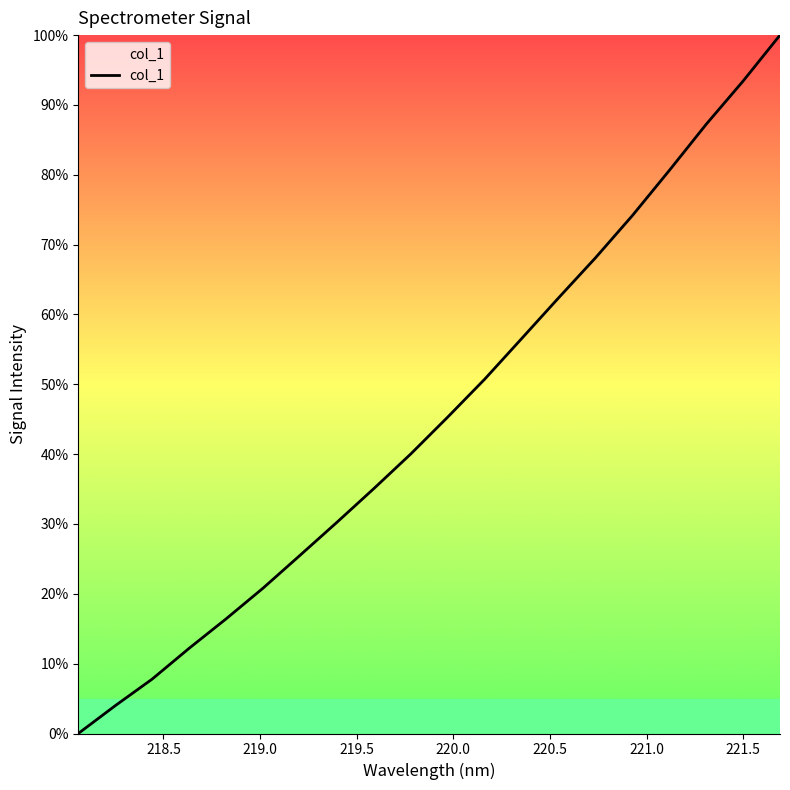

What is the greatest value displayed?

100.0